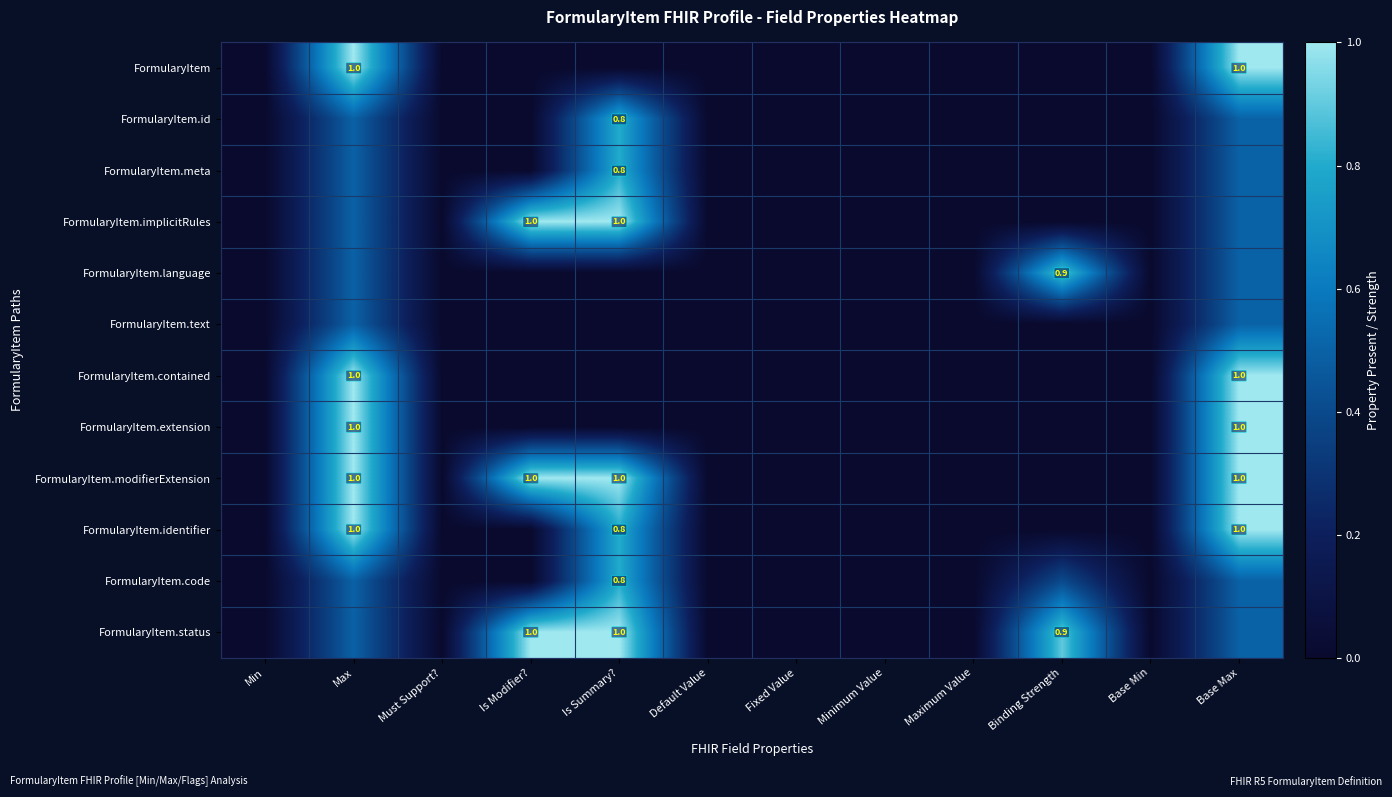

True or false: FormularyItem.modifierExtension has a value of 0.6 at Must Support?.

False